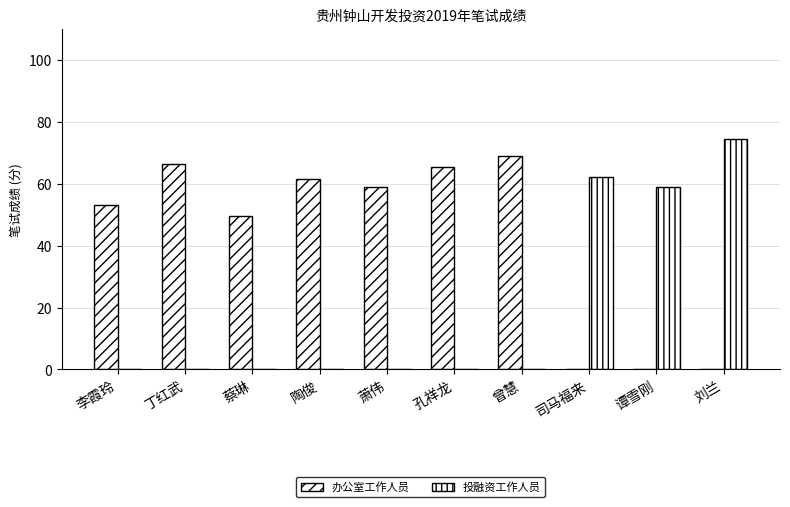

Does the chart contain stacked bars?

No